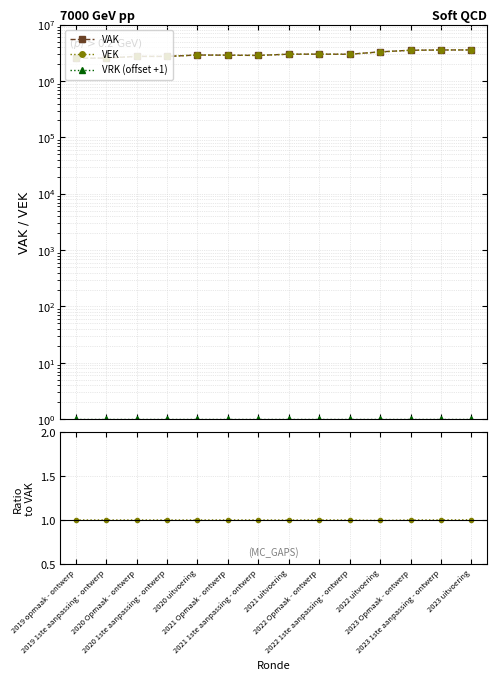

True or false: VEK / VAK has a value of 1.0 at 2021 1ste aanpassing - ontwerp.

True